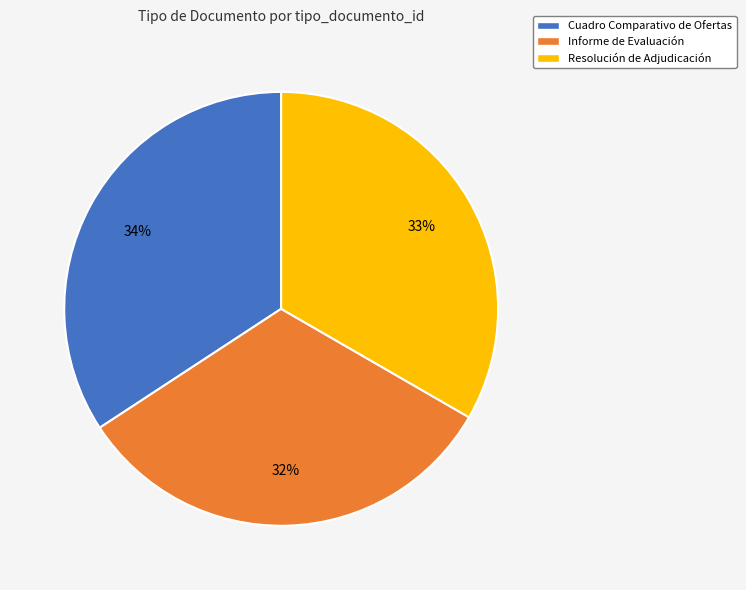

What percentage is the Informe de Evaluación slice, to the nearest percent?

32%